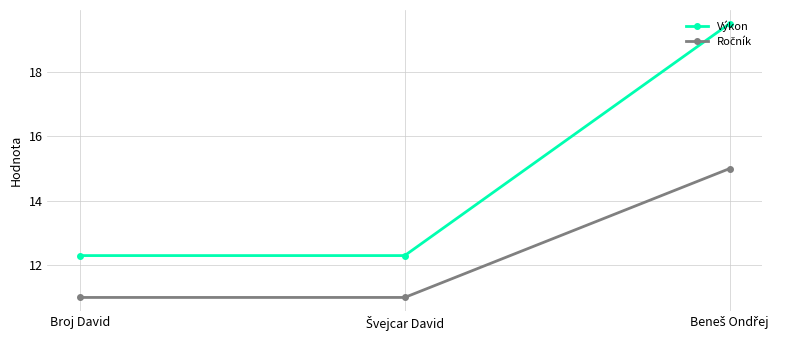

How many categories are shown in the chart?

3